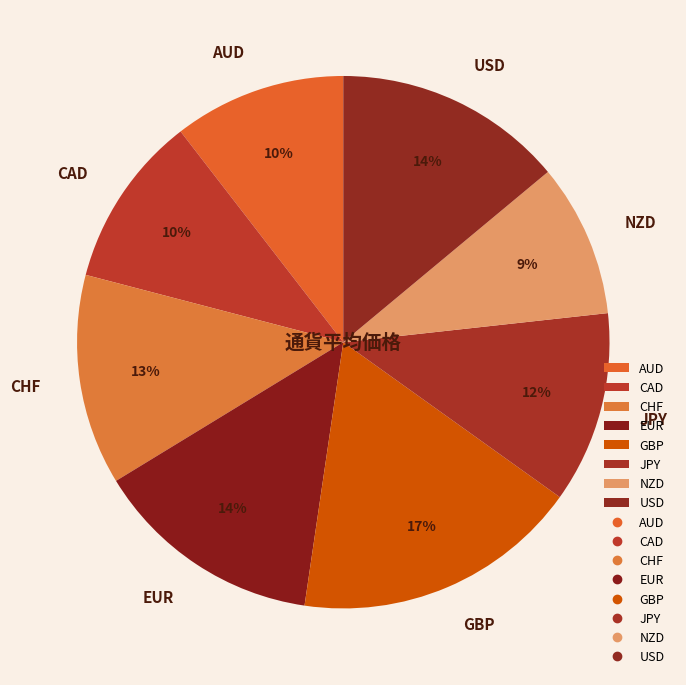

Count the number of slices in the pie.

8